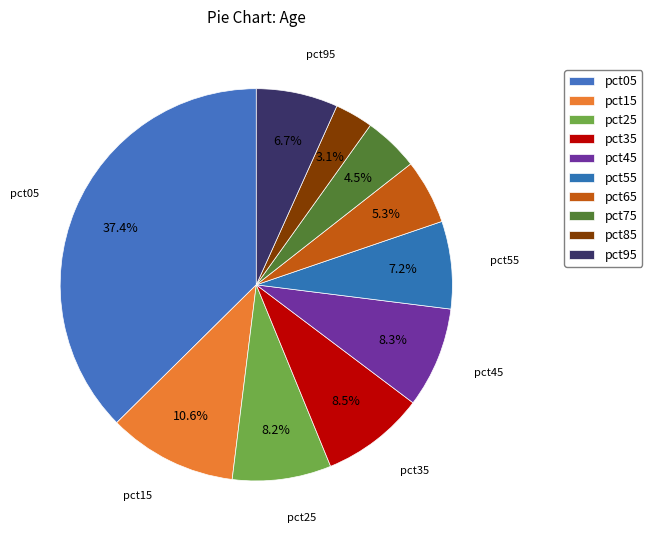

What is the total percentage of pct85 and pct25?

11.3%